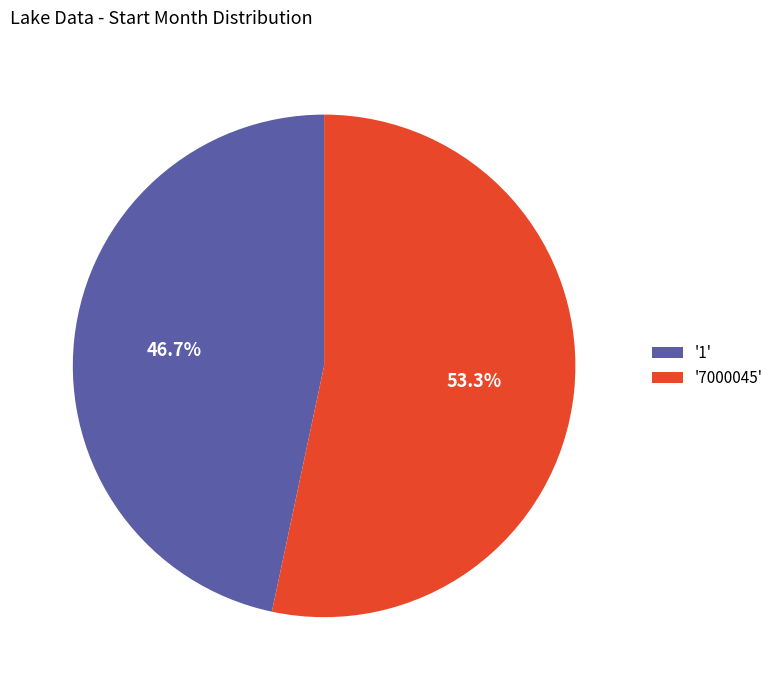

What is the smallest slice in the pie chart?

'1'